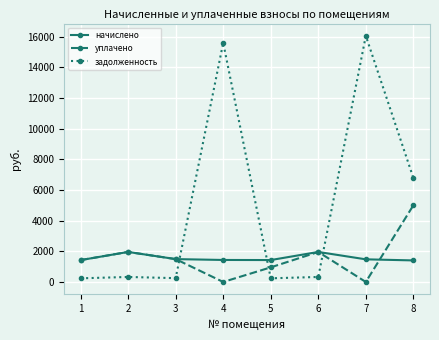

What is the maximum value shown in the chart?

16049.1